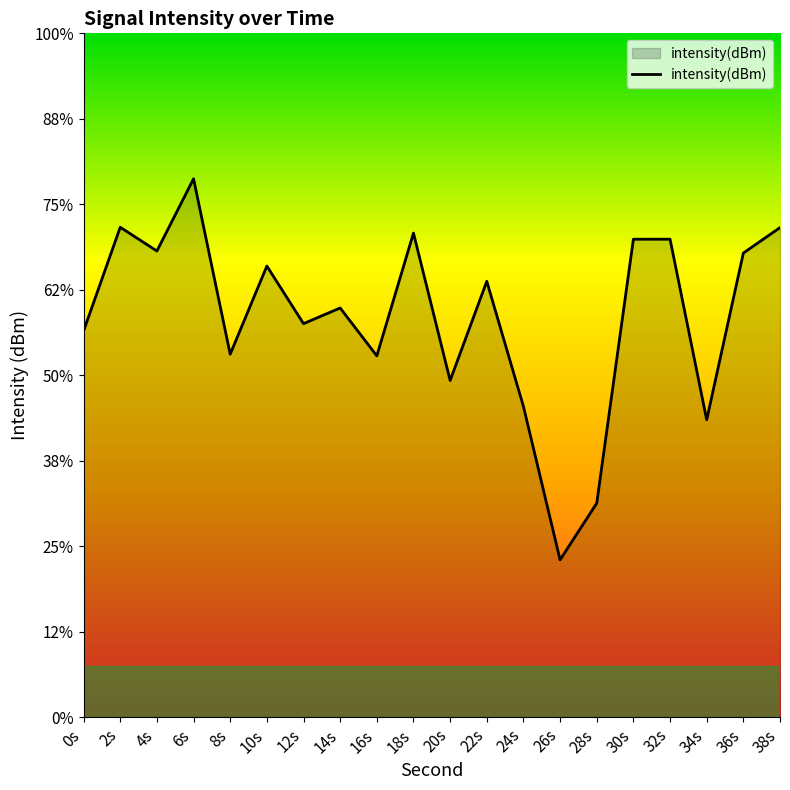

How many interior local peaks (higher than both neighbors) does the data have?

7